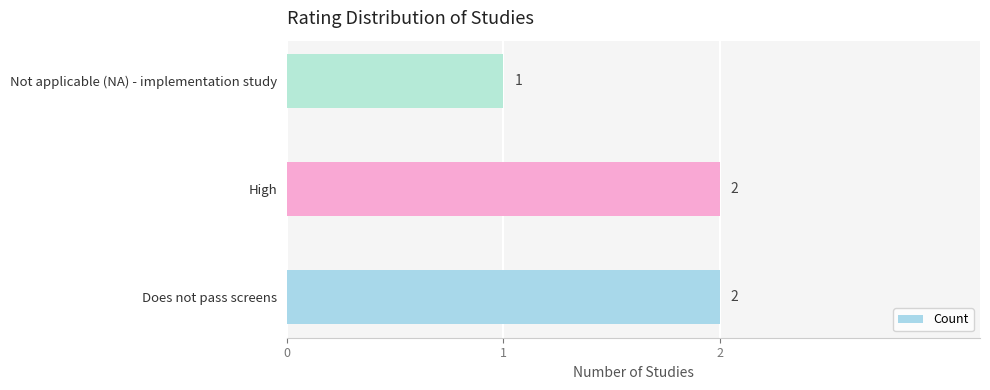

Which has a higher value, High or Not applicable (NA) - implementation study?

High